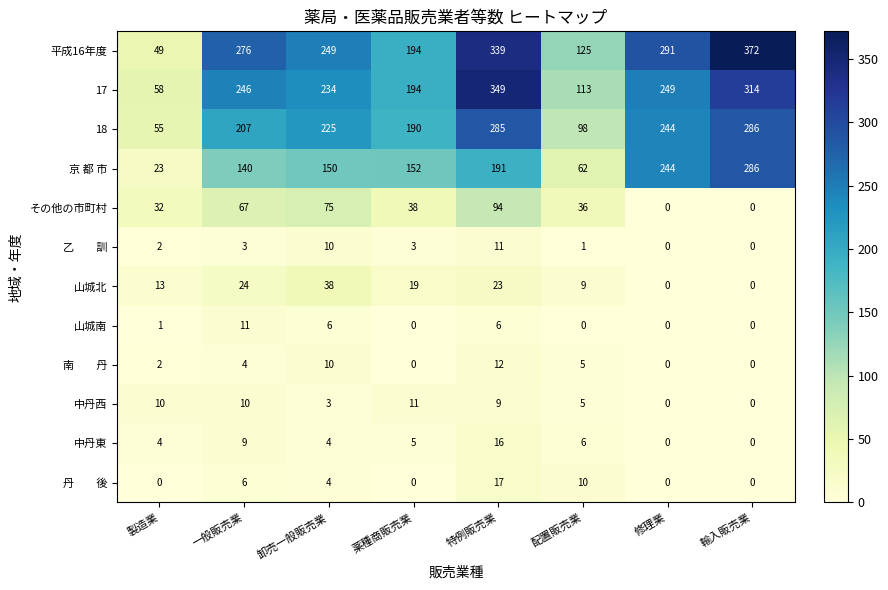

The value of その他の市町村 at 輸入販売業 is 0. True or false?

True